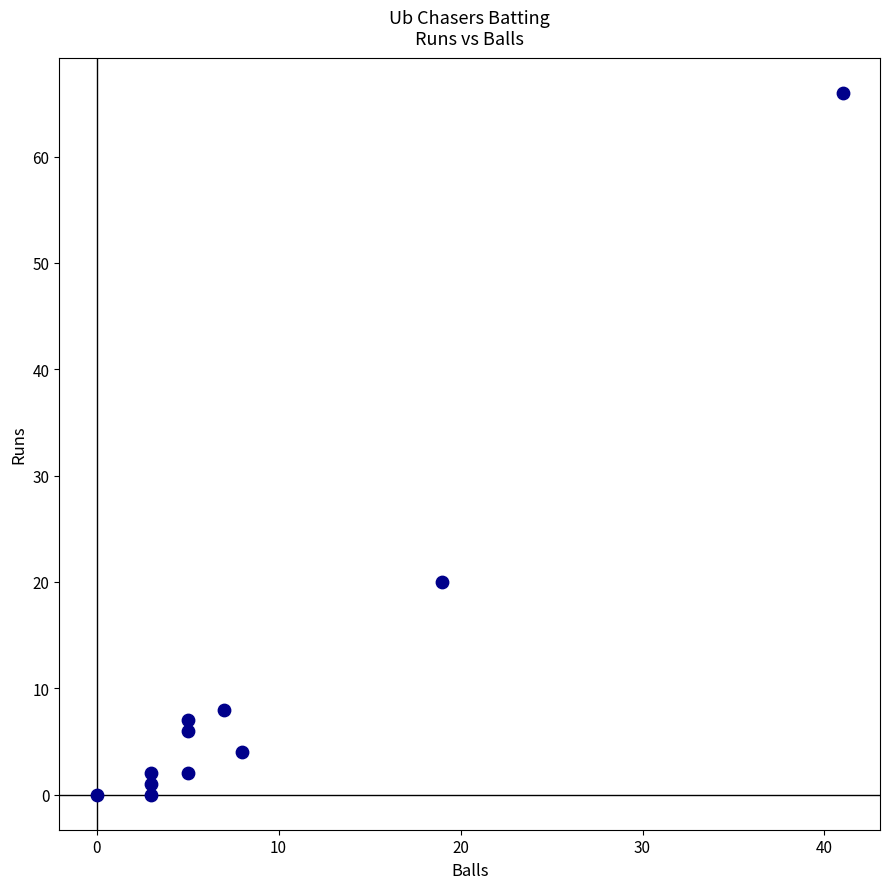

What is the average X value?

9